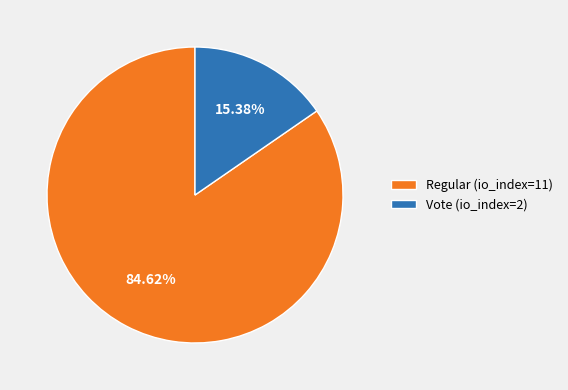

Which has a higher value, Regular (io_index=11) or Vote (io_index=2)?

Regular (io_index=11)